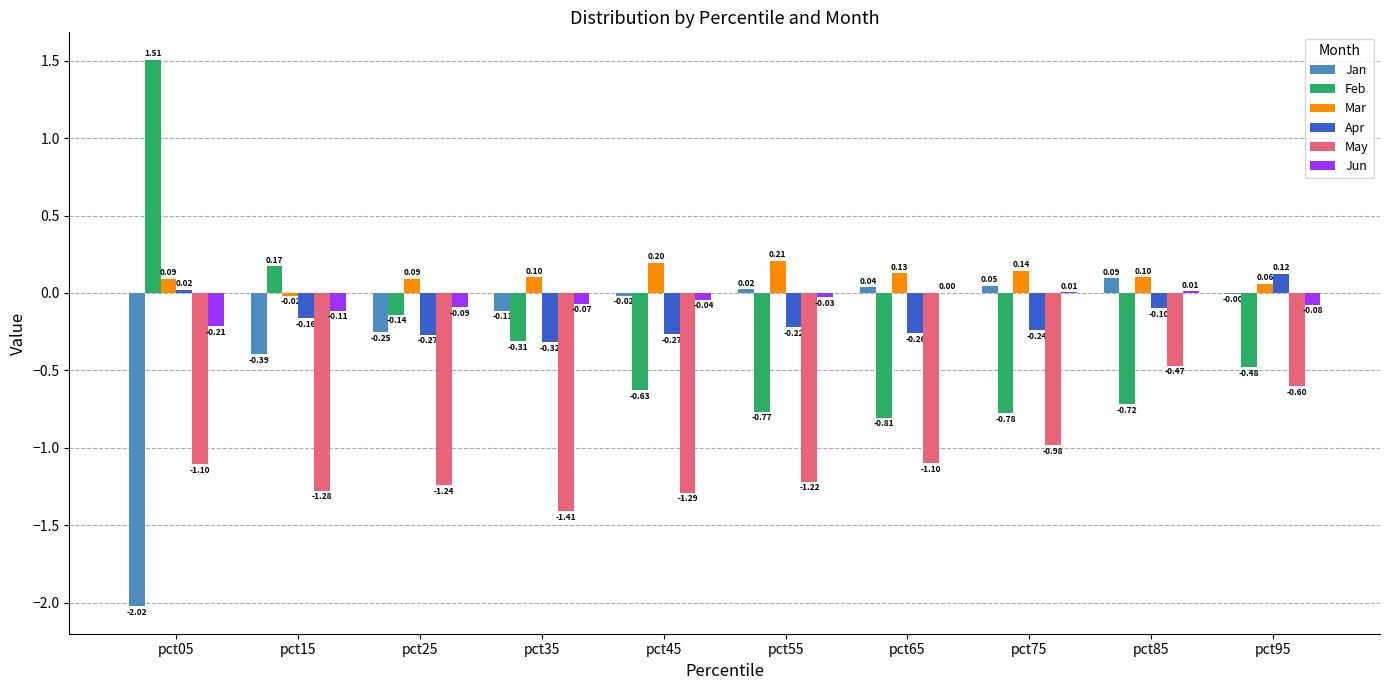

Which series changed the most between pct15 and pct95?

May